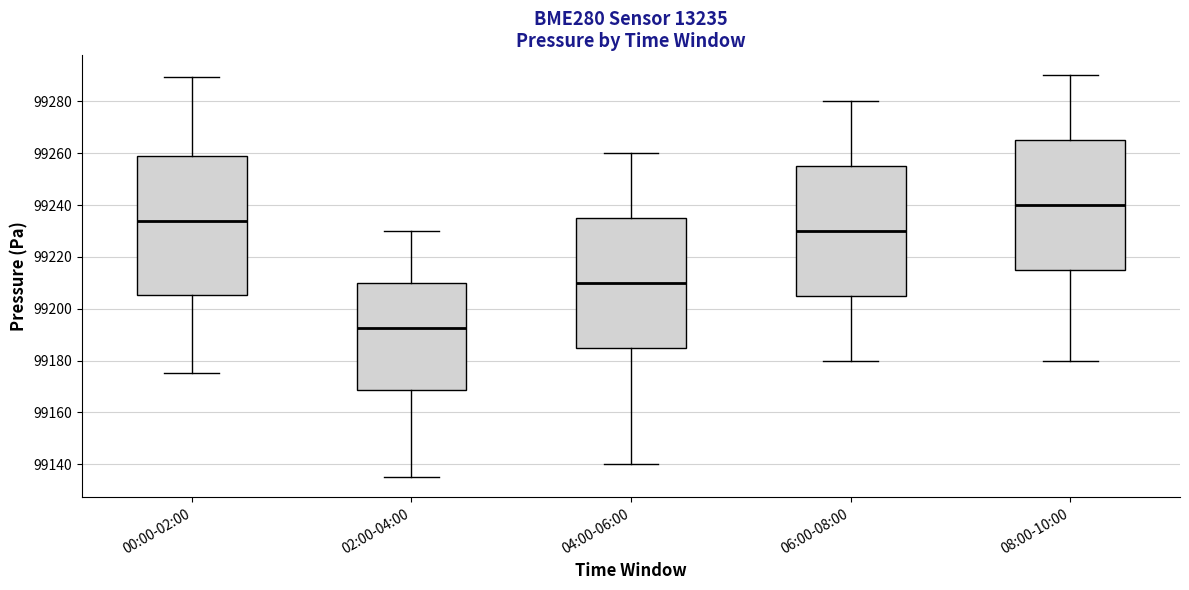

Reading left to right, transcribe this box plot: for each box, give where its median line is, the range the box spans, and where its two whiskers end, as read against the y-axis. The values are not printed on the chart, so give them approximately, as read against the axis.

00:00-02:00: median 99234, box 99206 to 99258, whiskers 99176 to 99290
02:00-04:00: median 99192, box 99168 to 99210, whiskers 99136 to 99230
04:00-06:00: median 99210, box 99186 to 99236, whiskers 99140 to 99260
06:00-08:00: median 99230, box 99206 to 99256, whiskers 99180 to 99280
08:00-10:00: median 99240, box 99216 to 99266, whiskers 99180 to 99290